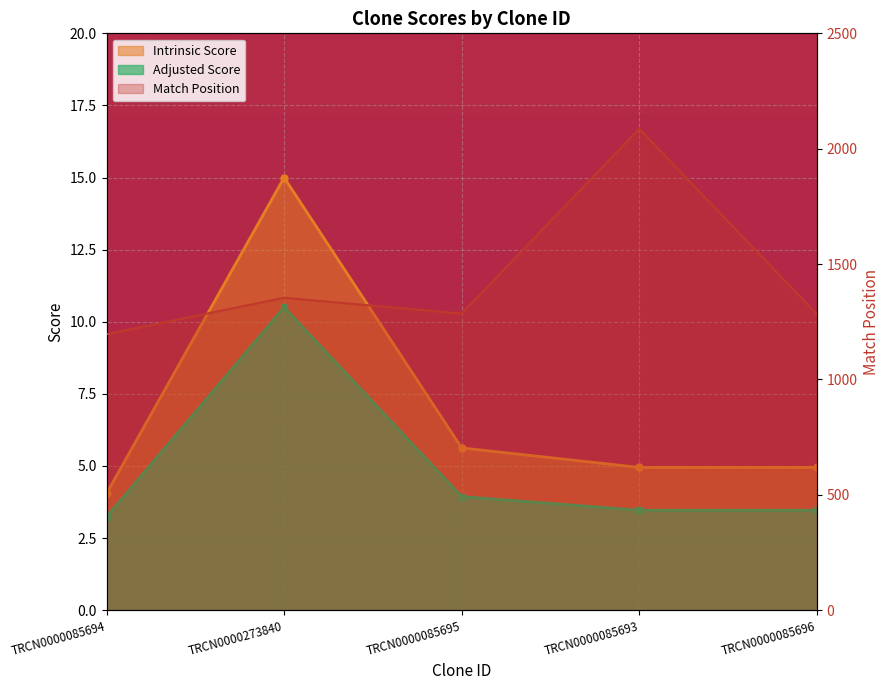

Reading left to right, list all the values displayed in this chart.

Match Position: 1196.0	1354.0	1285.0	2086.0	1284.0
Intrinsic Score: 4.0	15.0	5.6	5.0	5.0
Adjusted Score: 3.2	10.5	3.9	3.5	3.5